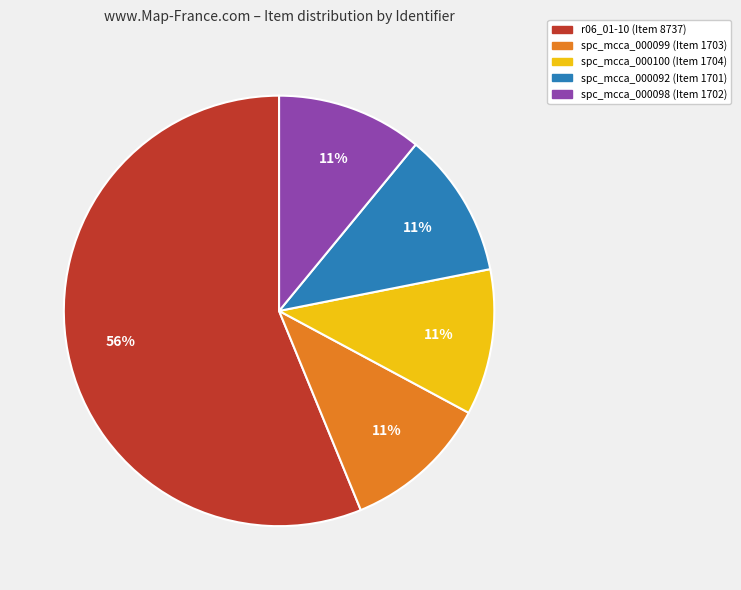

What is the ratio of the value at spc_mcca_000092 (Item 1701) to the value at spc_mcca_000098 (Item 1702)?

1.0